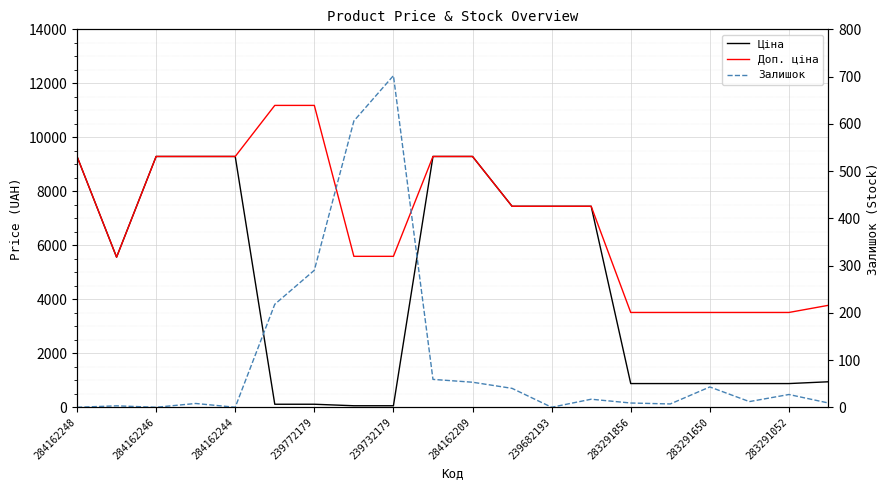

How many lines are shown in the chart?

3